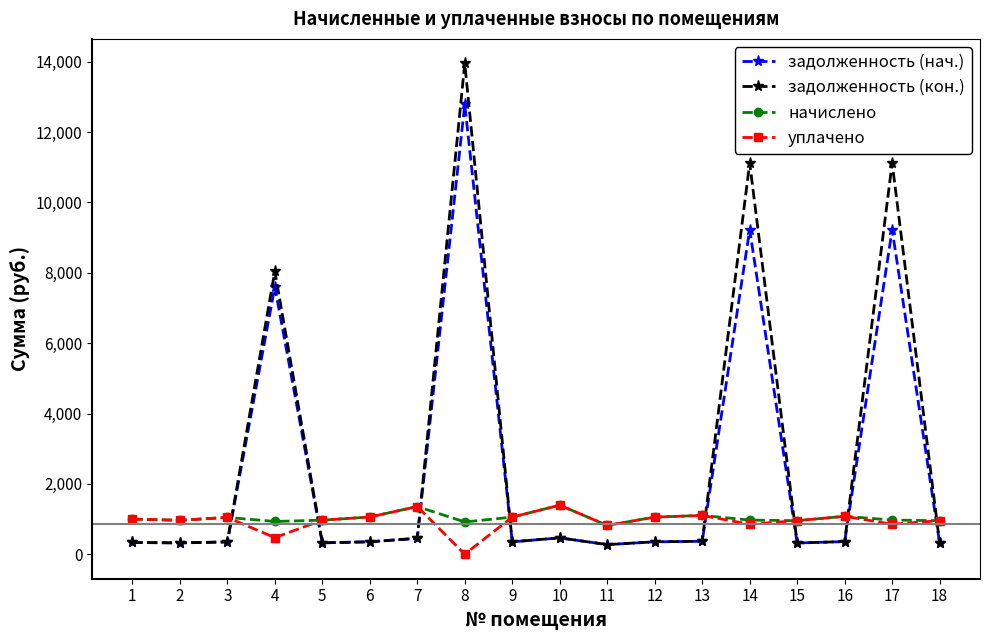

The value of задолженность (кон.) at 2 is 321.1. True or false?

True